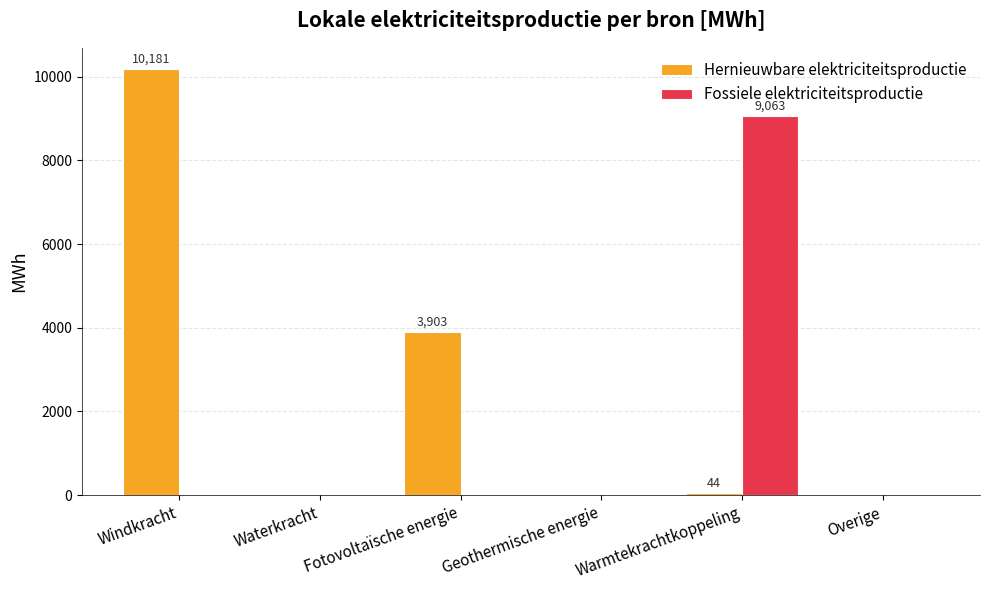

Is it true that Fossiele elektriciteitsproductie equals 0.0 at Fotovoltaïsche energie?

True